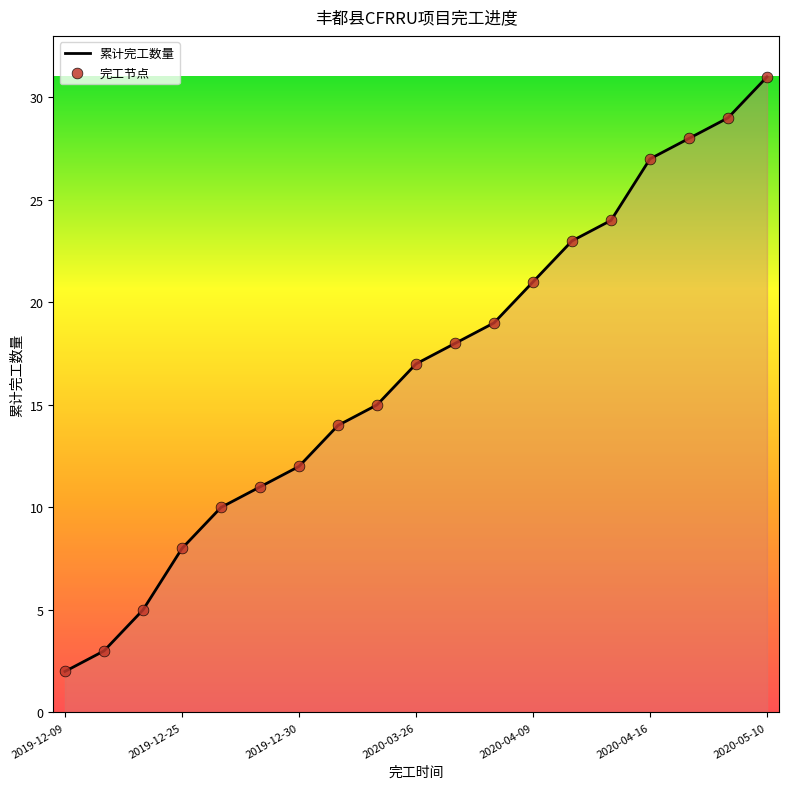

What is the difference between the maximum and minimum values?

29